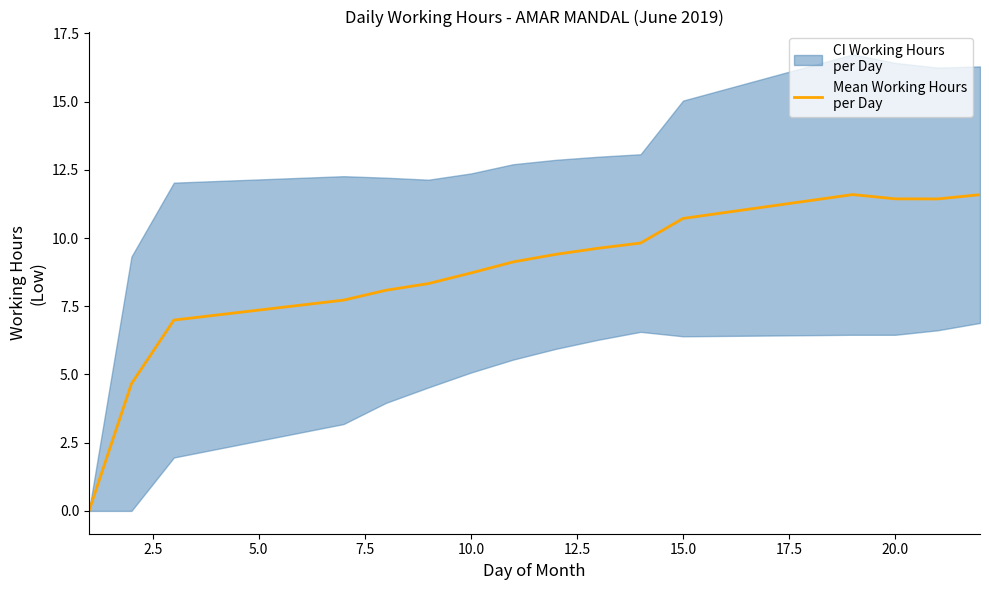

What is the average value?

8.7